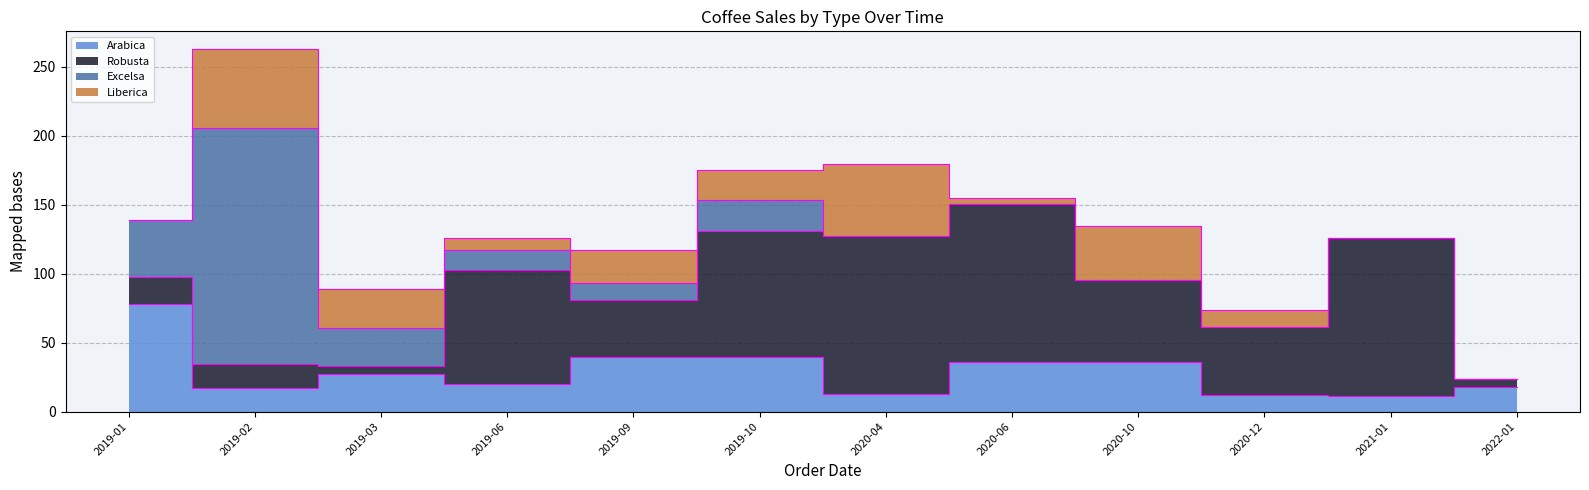

Reading left to right, extract all data points from this chart.

Arabica: 2019-01=77.7	2019-02=16.9	2019-03=27.0	2019-06=20.2	2019-09=39.8	2019-10=39.8	2020-04=12.9	2020-06=35.8	2020-10=35.8	2020-12=11.9	2021-01=11.2	2022-01=17.9
Robusta: 2019-01=19.9	2019-02=17.9	2019-03=6.0	2019-06=82.3	2019-09=41.2	2019-10=91.5	2020-04=114.4	2020-06=114.4	2020-10=59.7	2020-12=49.8	2021-01=114.4	2022-01=6.0
Excelsa: 2019-01=41.2	2019-02=170.8	2019-03=27.5	2019-06=14.6	2019-09=12.4	2019-10=21.9	2020-04=0.0	2020-06=0.0	2020-10=0.0	2020-12=0.0	2021-01=0.0	2022-01=0.0
Liberica: 2019-01=0.0	2019-02=57.1	2019-03=28.5	2019-06=8.7	2019-09=23.8	2019-10=21.8	2020-04=52.4	2020-06=4.8	2020-10=38.9	2020-12=11.7	2021-01=0.0	2022-01=0.0